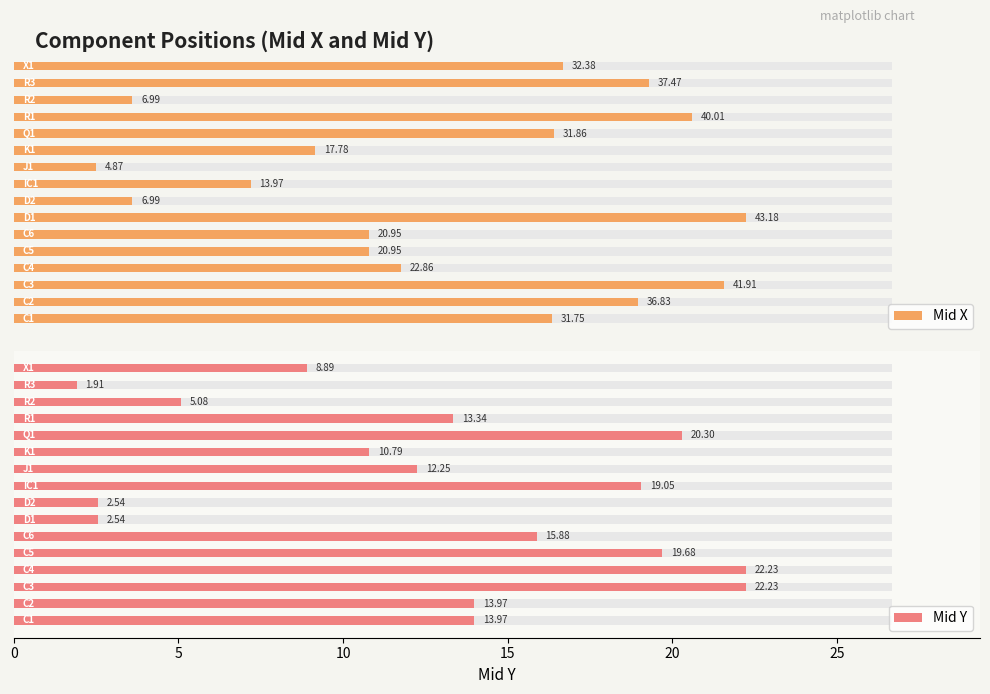

List the series in order of their overall mean, lowest first.

Mid Y, Mid X